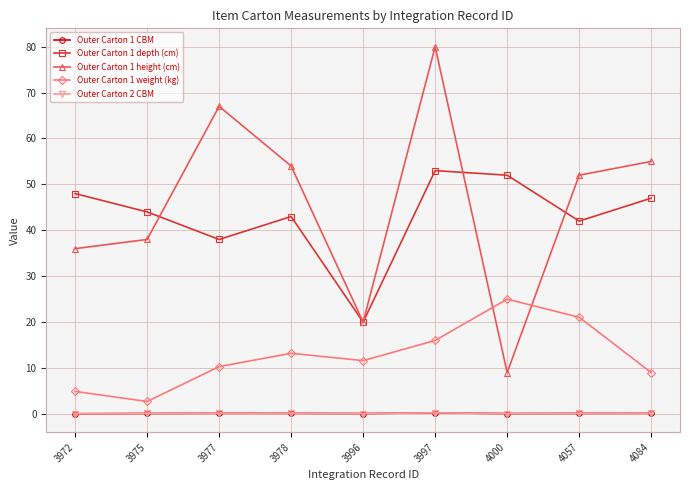

At which label does Outer Carton 1 depth (cm) reach its minimum?

3996